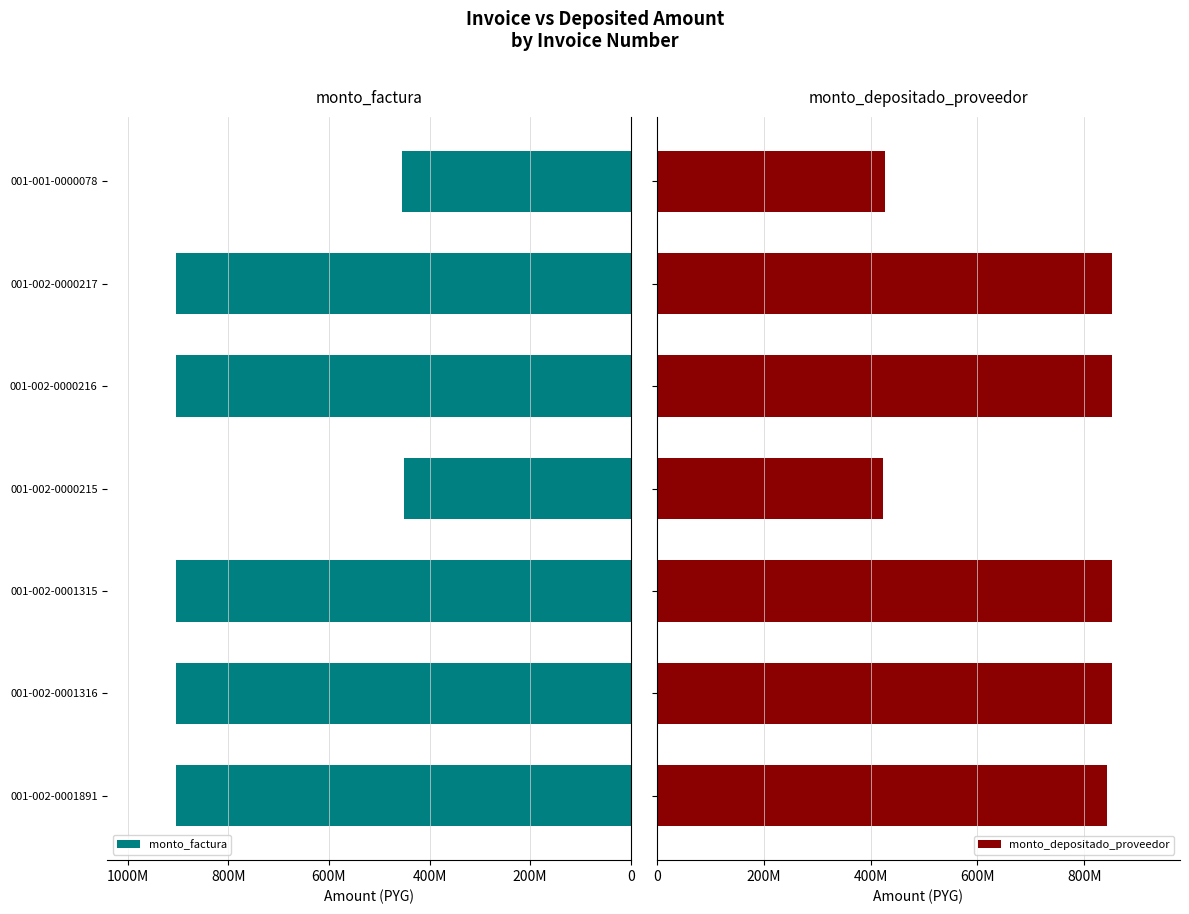

What is the value of the monto_factura bar at the 7th from the left?

454437602